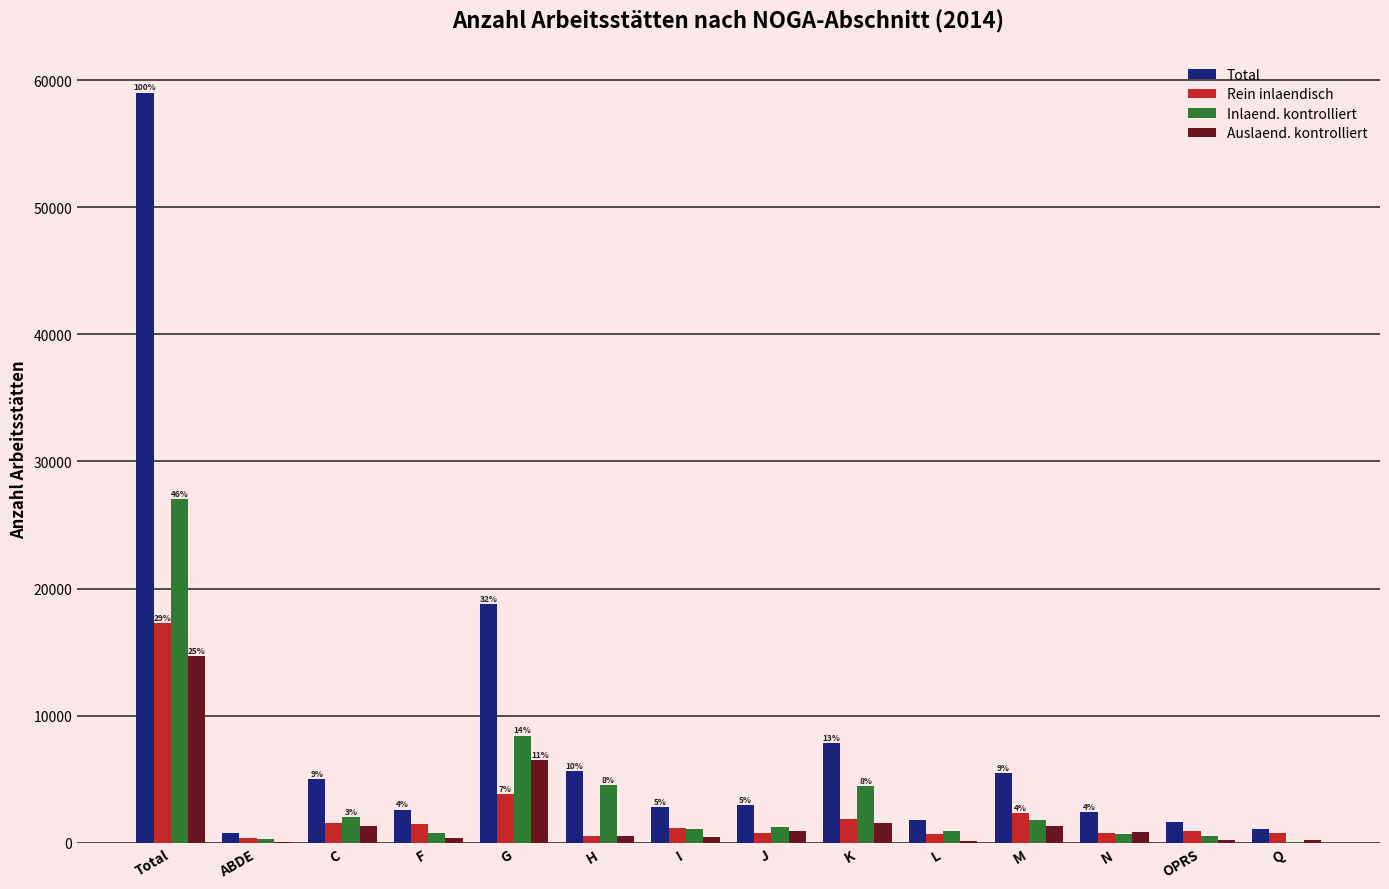

At which category does the chart reach its peak across all series?

Total